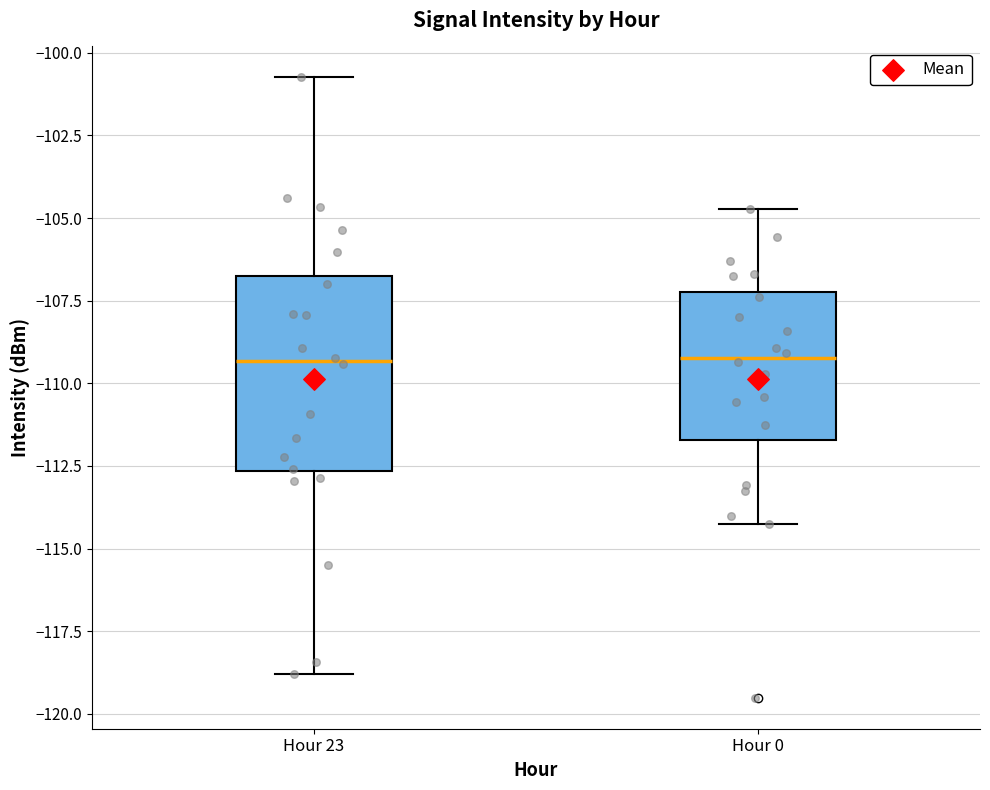

Which box is the tallest, from its lower edge to its upper edge?

Hour 23